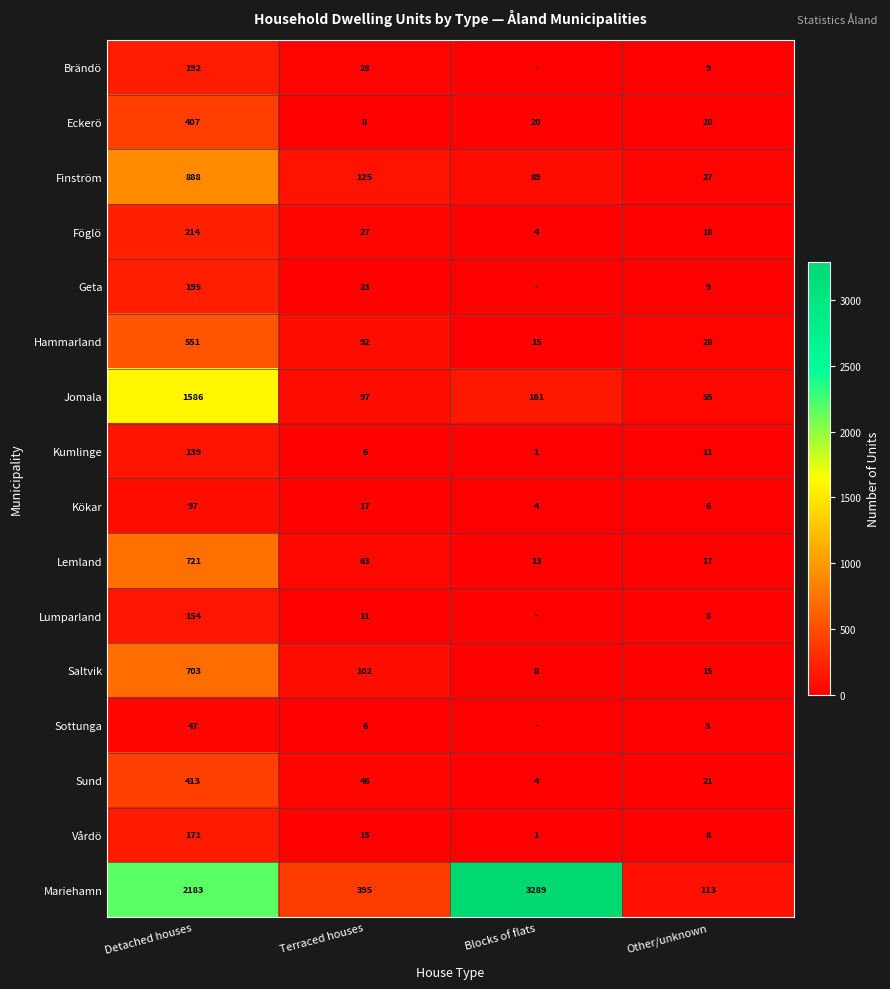

Where does the Kökar series first go above 17?

Detached houses